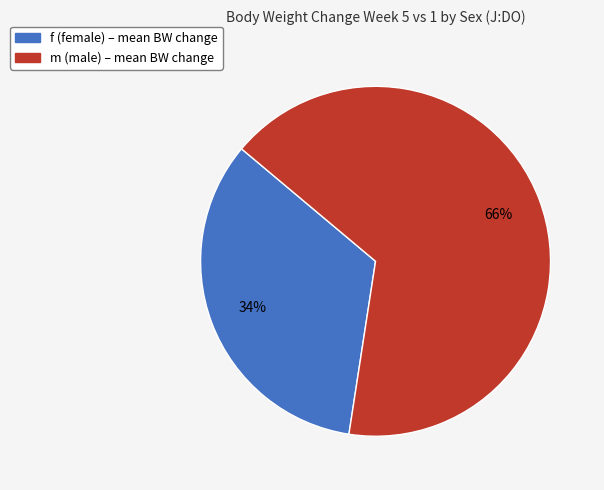

What percentage is the m slice, to the nearest percent?

66%